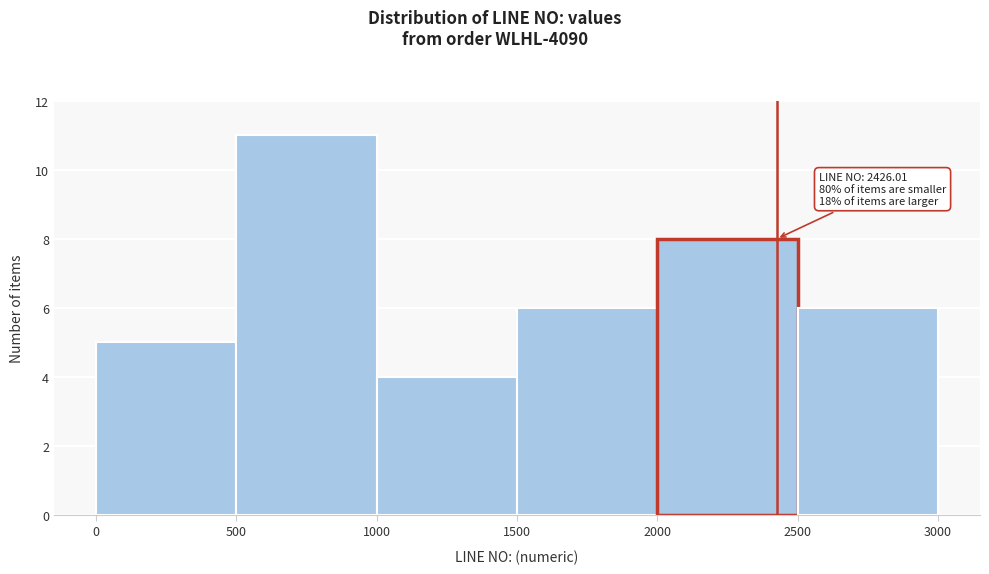

Which range on the x-axis has the tallest bar?

500 to 1000